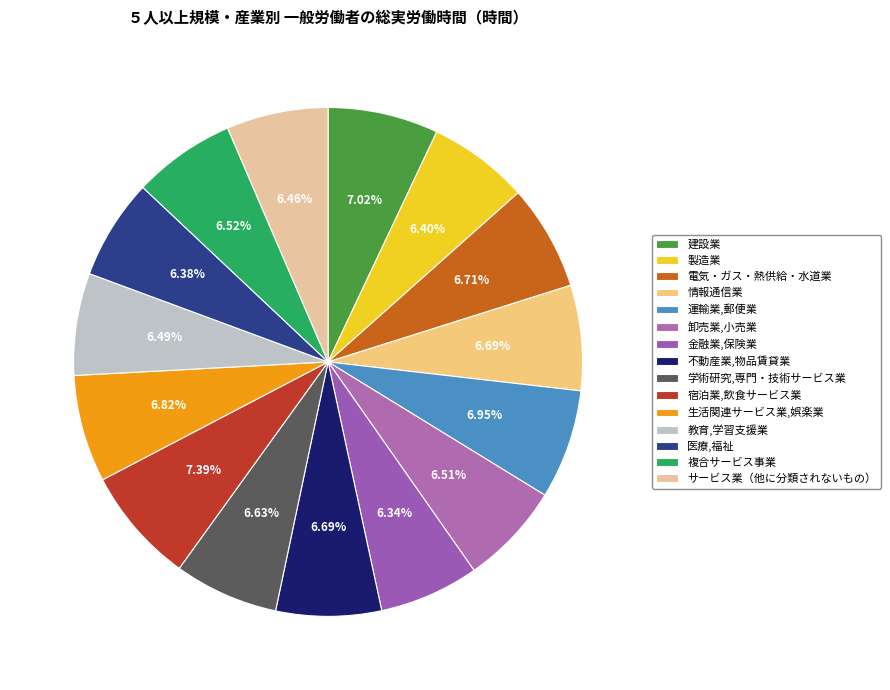

Which slice is the smallest?

金融業,保険業